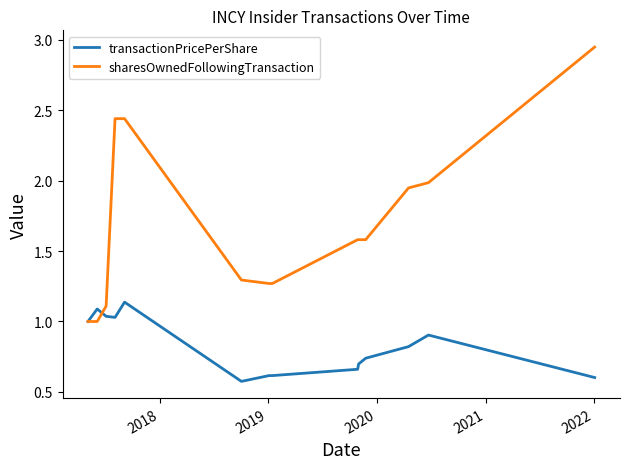

What is the minimum value shown in the chart?

0.6